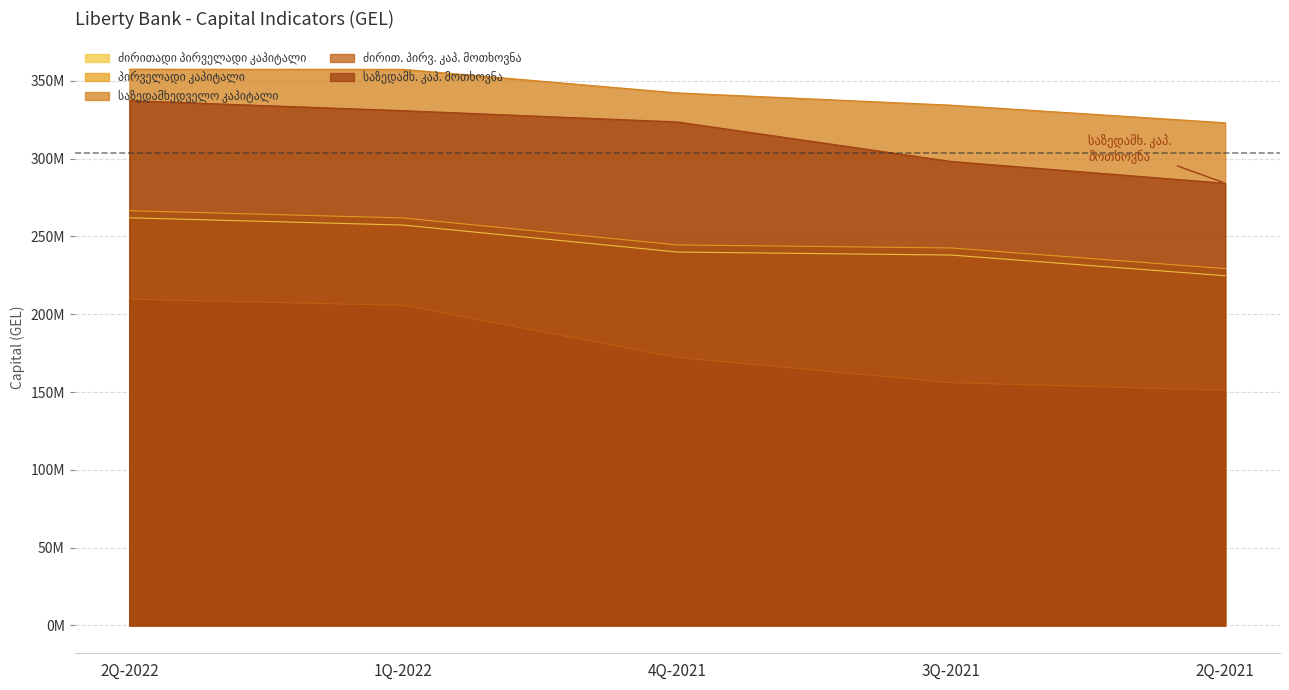

At which label is საზედამხედველო კაპიტალი closest to 340256148?

4Q-2021